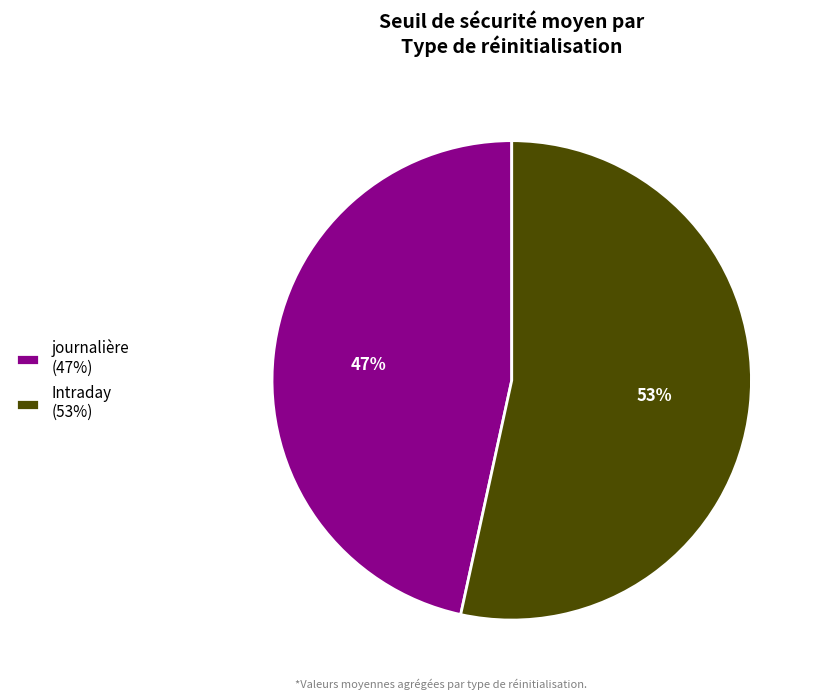

Which has a higher value, Intraday or journalière?

Intraday